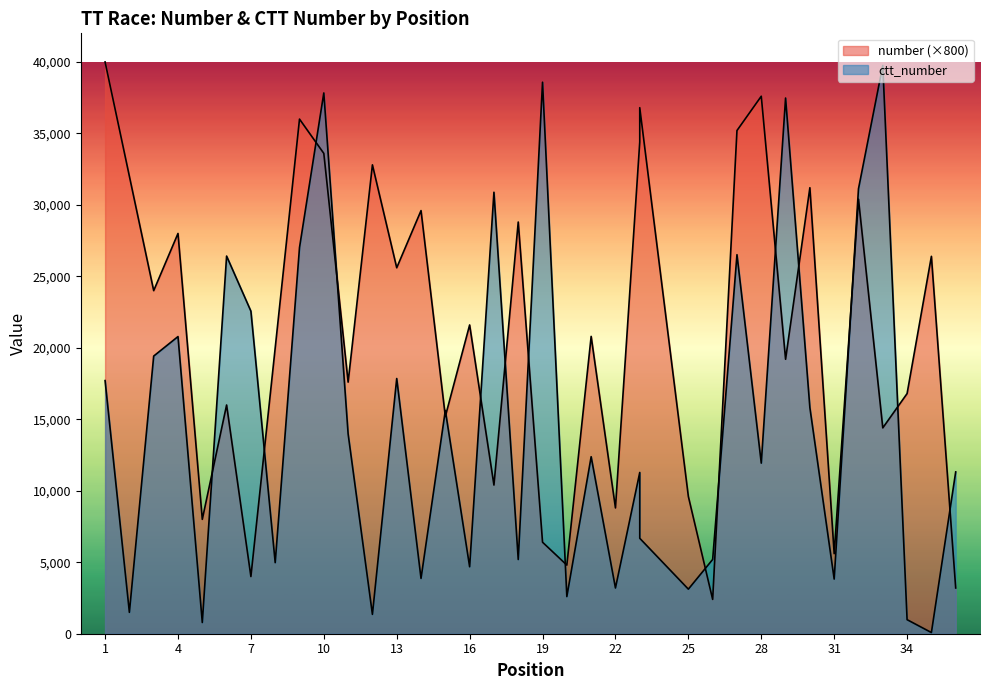

What are all the series names shown in the legend?

number, ctt_number